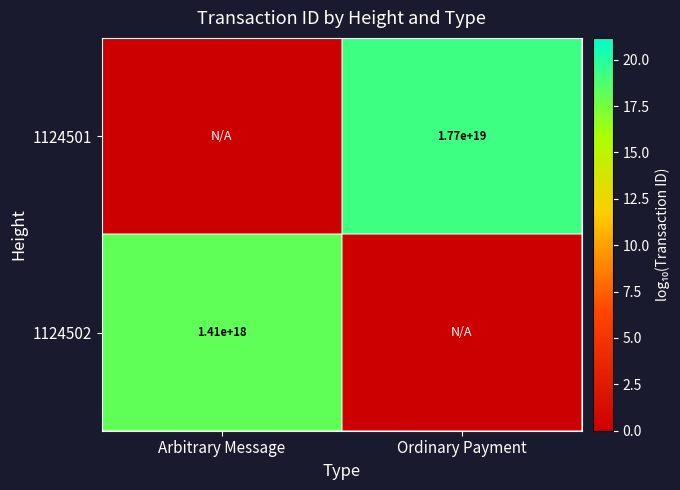

Is it true that 1124502 equals 1410000000000000000 at Arbitrary Message?

True